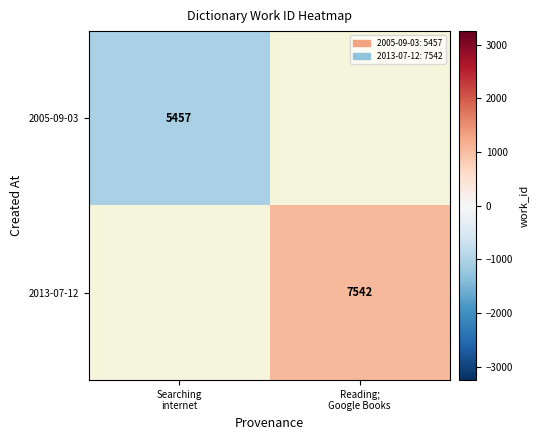

At which category does the chart reach its minimum across all series?

Searching
internet